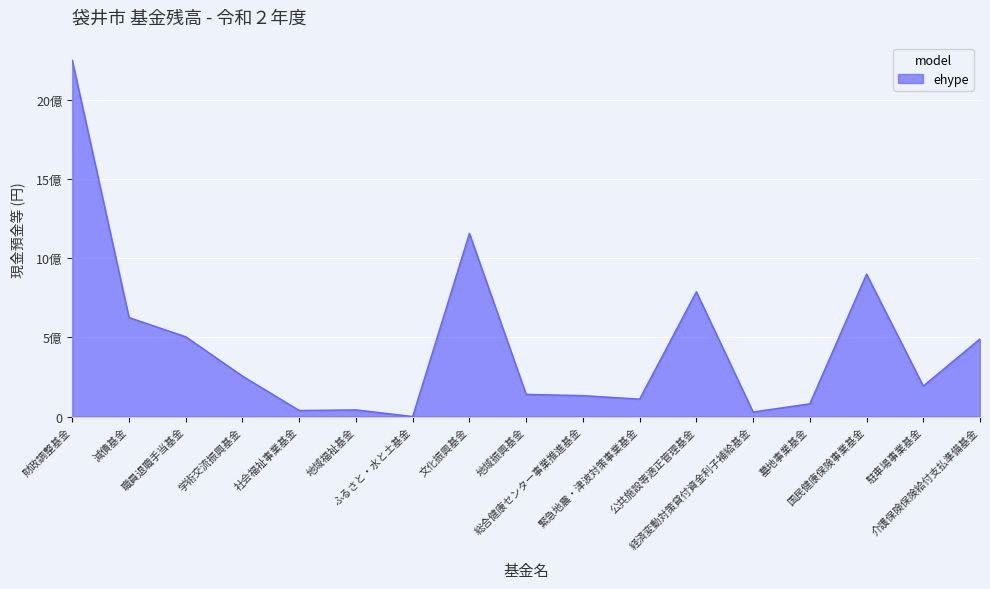

Is this an area chart (filled region under the line)?

Yes